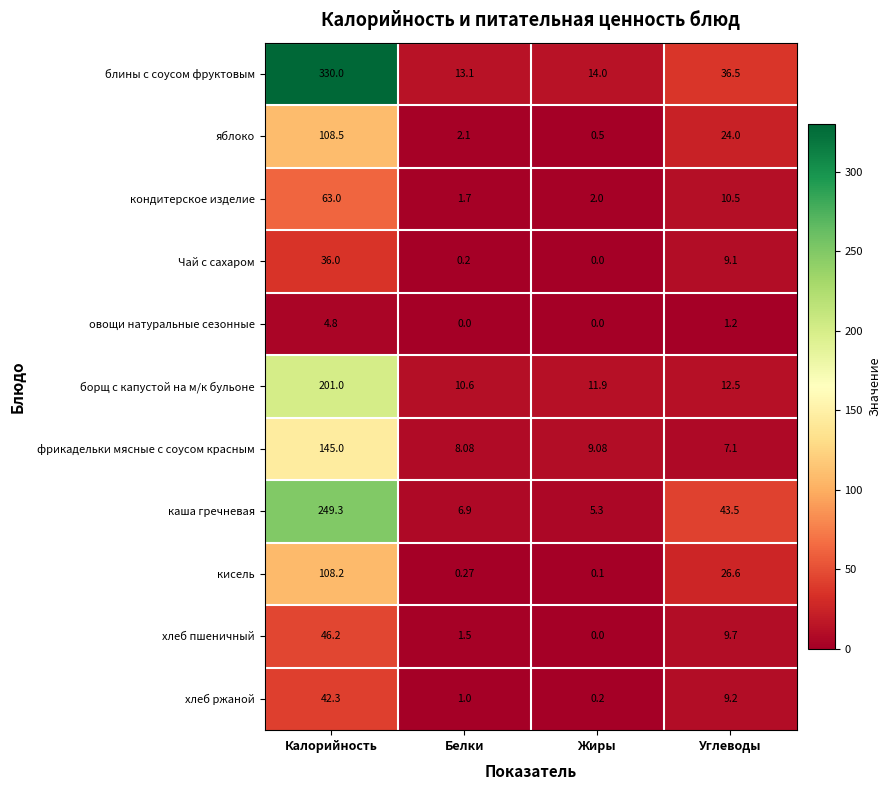

At which category is the sum across all series the highest?

Калорийность